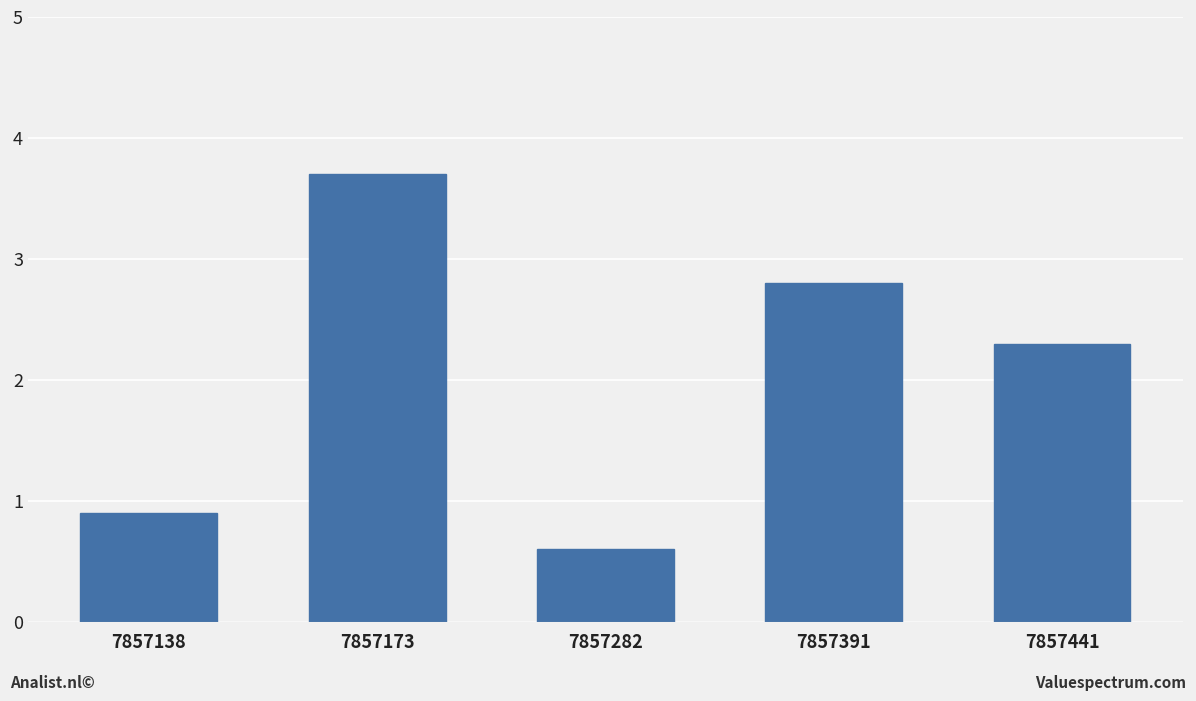

What is the sum of all values?

10.3